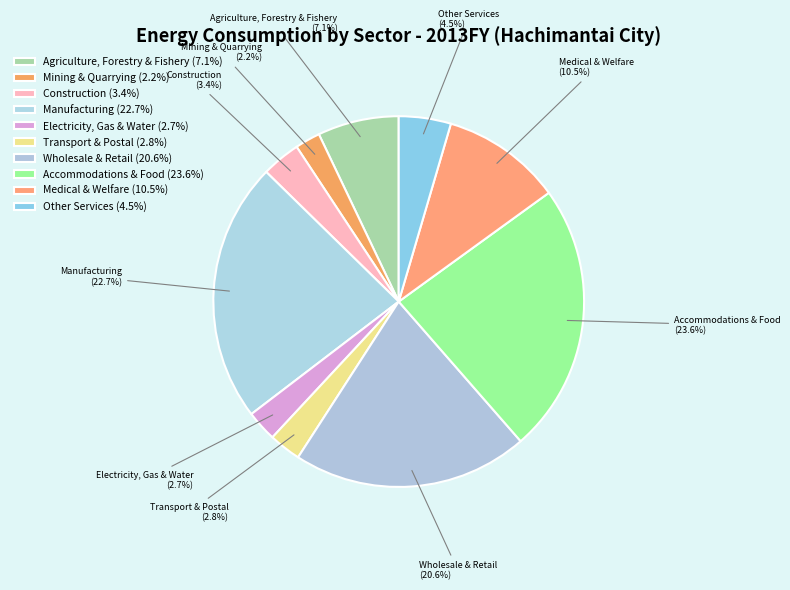

Approximately how many times larger is the value at Accommodations & Food compared to Manufacturing?

1.0